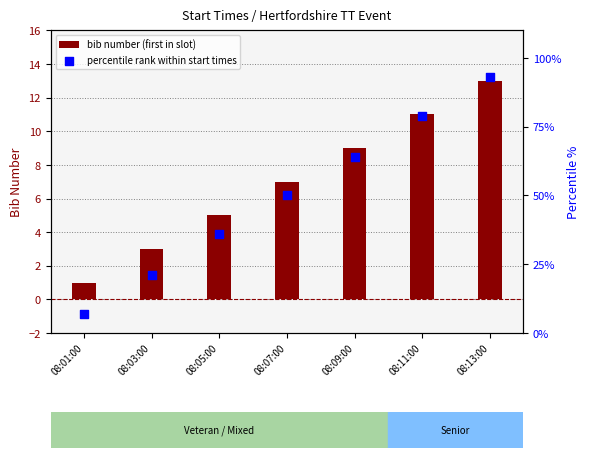

Which series reaches the minimum Y coordinate?

bib number (first in slot)